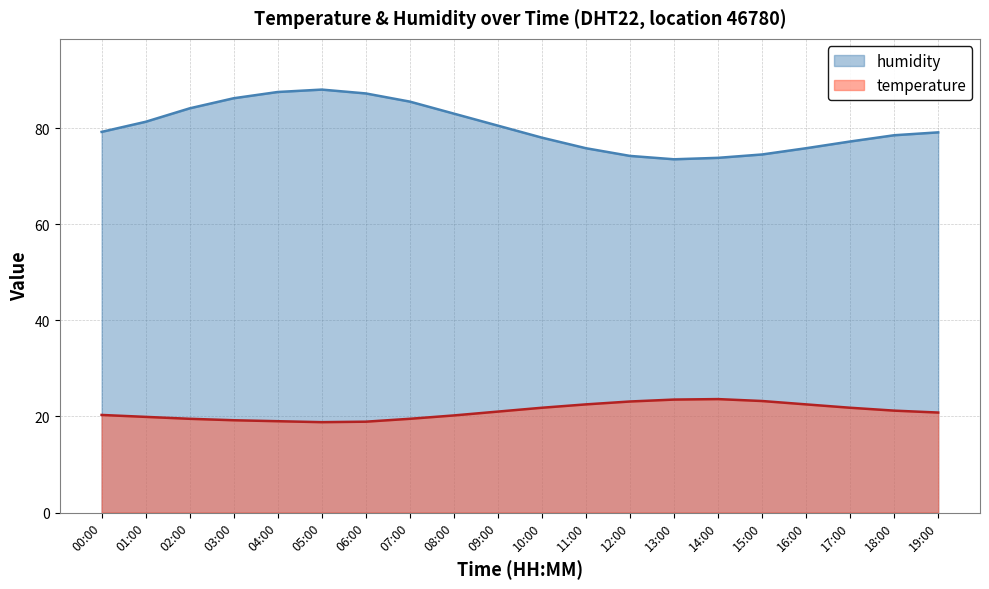

True or false: temperature has more than 2 interior local peaks.

False